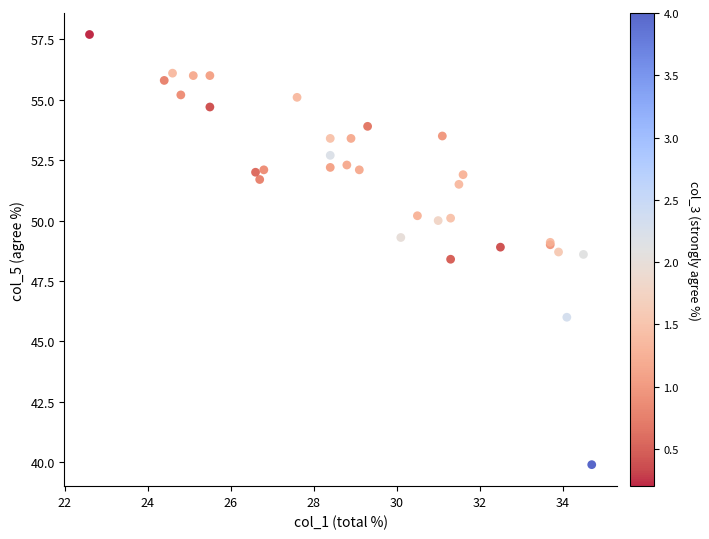

What Y value in the scatter plot is closest to 48?

48.4